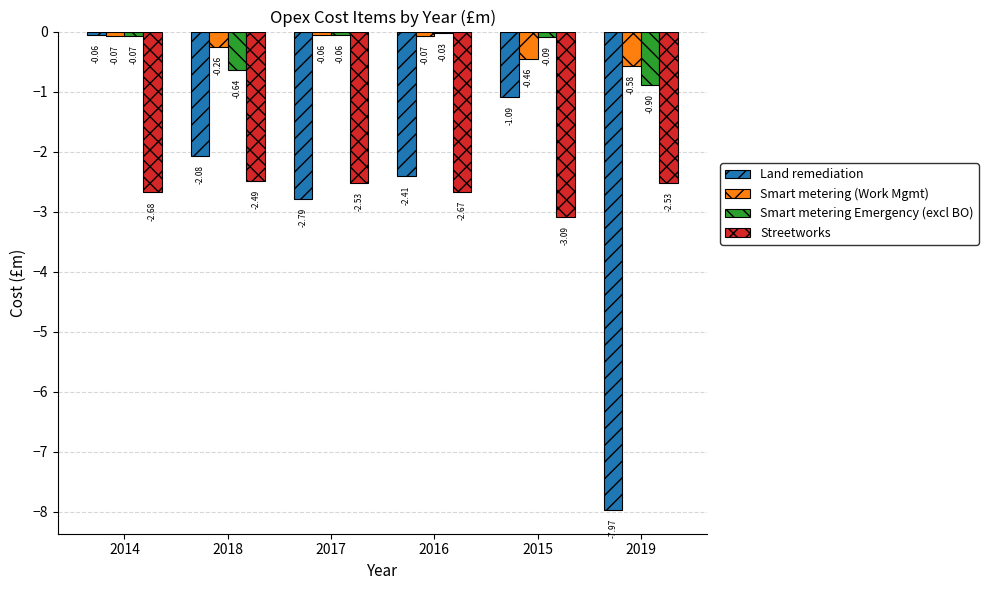

Rank the categories by Smart metering Emergency (excl BO) value from highest to lowest.

2016, 2017, 2014, 2015, 2018, 2019